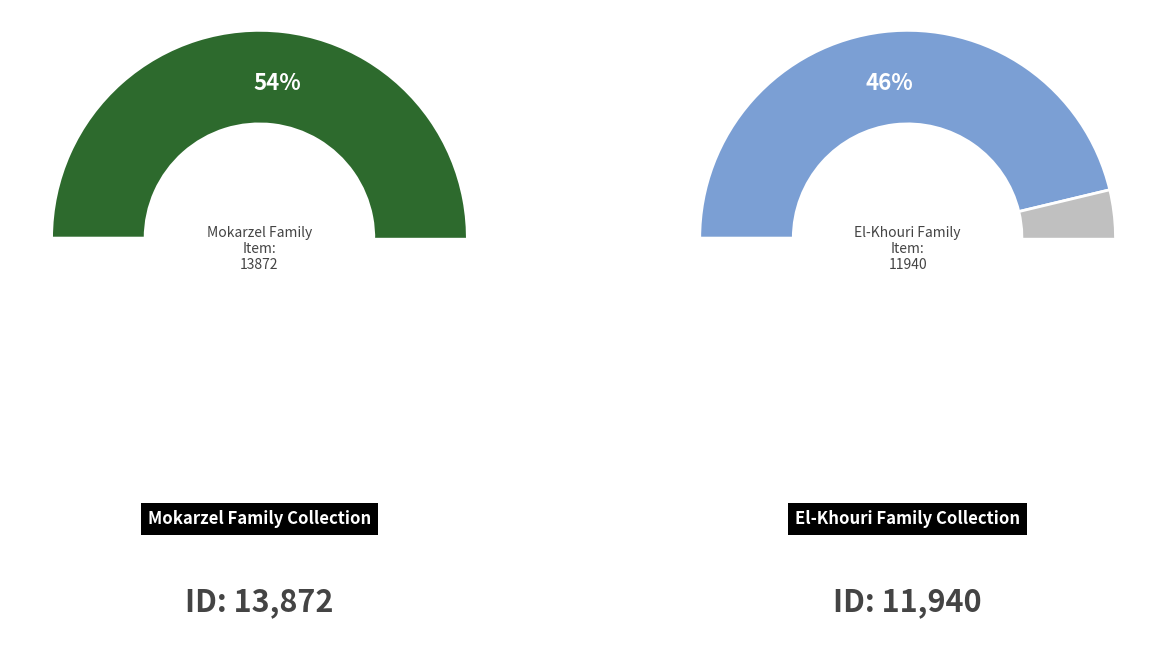

The Mokarzel Family slice represents 60% of the pie. True or false?

False